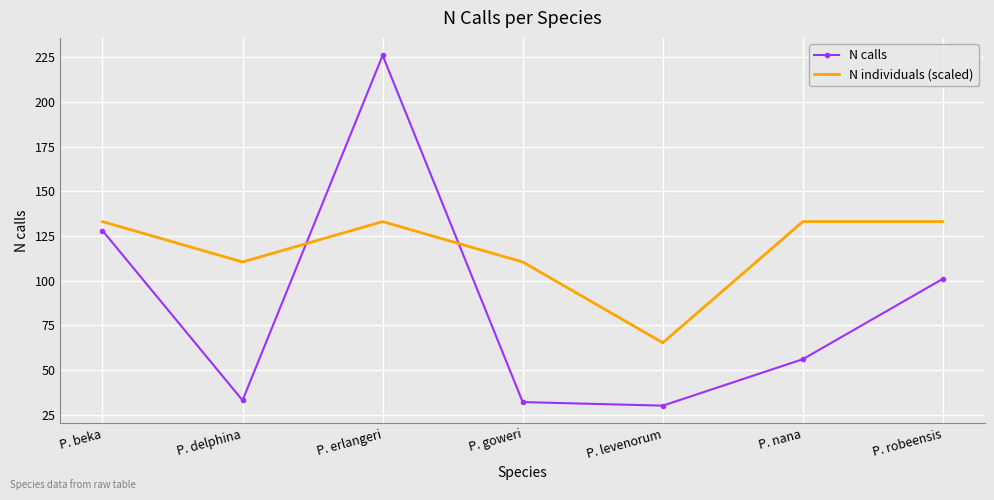

Rank the series at P. erlangeri from highest to lowest value.

N calls, N individuals (scaled)